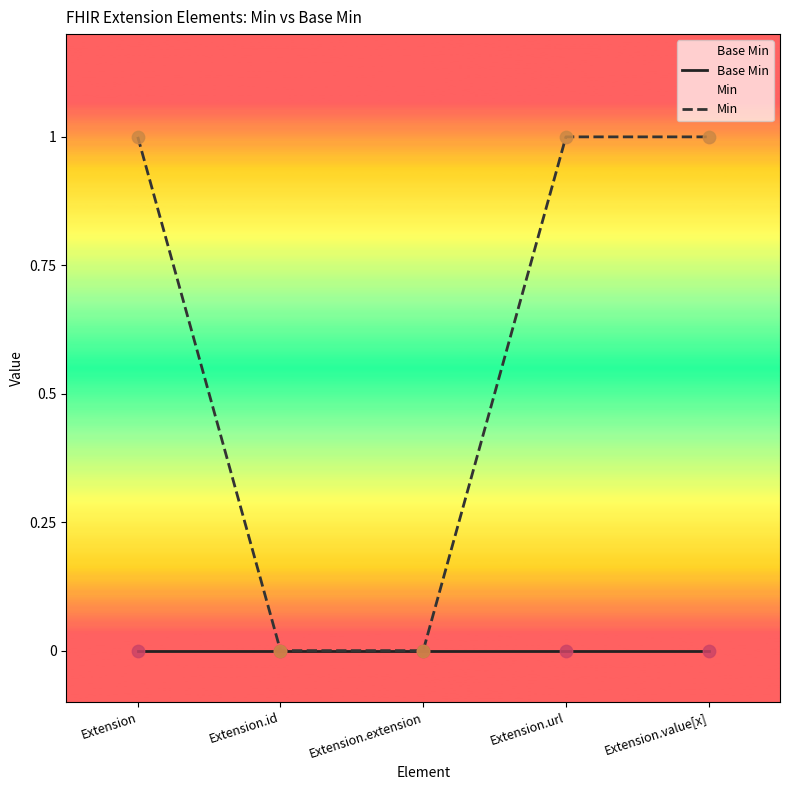

Is the value of Min at Extension greater than the value of Base Min at Extension.id?

Yes